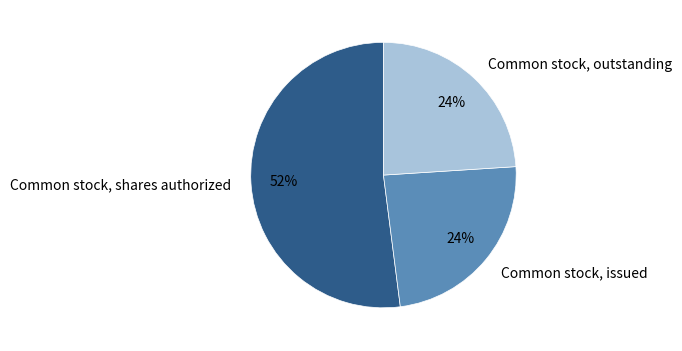

What is the ratio of the value at Common stock, shares authorized to the value at Common stock, issued?

2.2